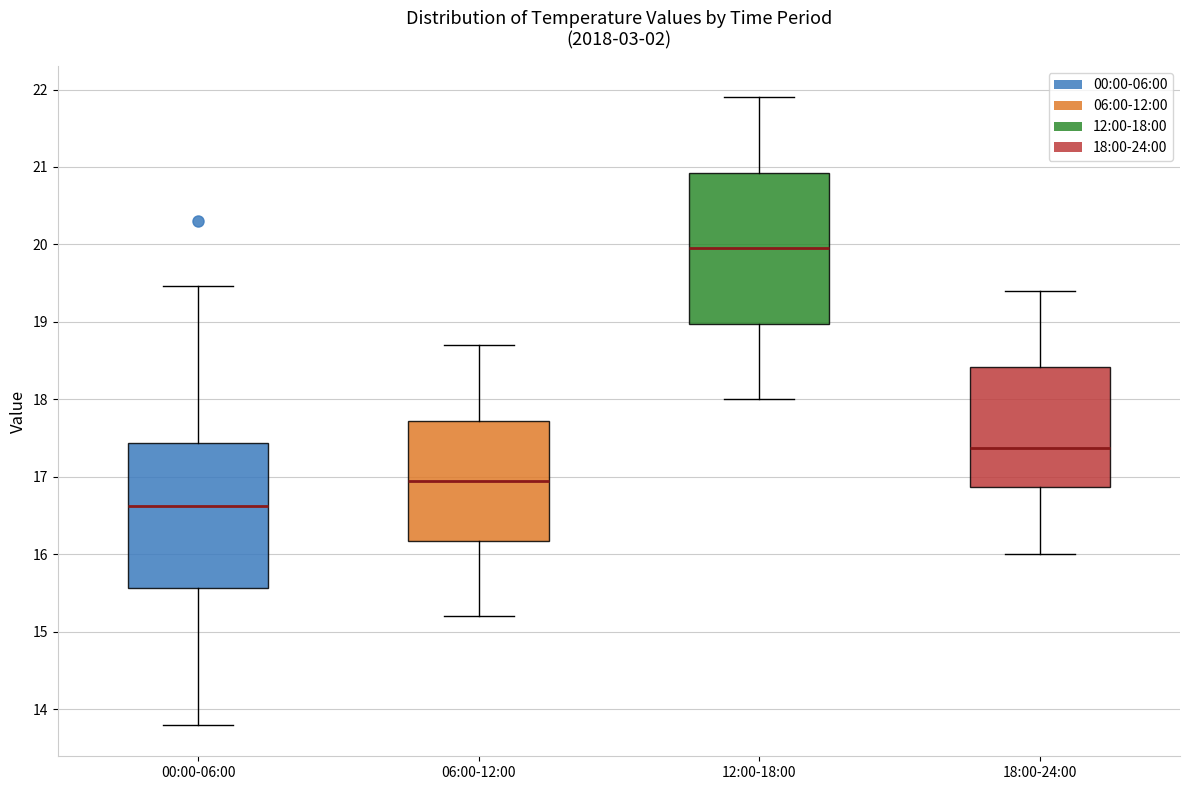

Reading left to right, transcribe this box plot: for each box, give where its median line is, the range the box spans, and where its two whiskers end, as read against the y-axis. The values are not printed on the chart, so give them approximately, as read against the axis.

00:00-06:00: median 16.6, box 15.6 to 17.4, whiskers 13.8 to 19.5
06:00-12:00: median 17.0, box 16.2 to 17.7, whiskers 15.2 to 18.7
12:00-18:00: median 20.0, box 19.0 to 20.9, whiskers 18.0 to 21.9
18:00-24:00: median 17.4, box 16.9 to 18.4, whiskers 16.0 to 19.4